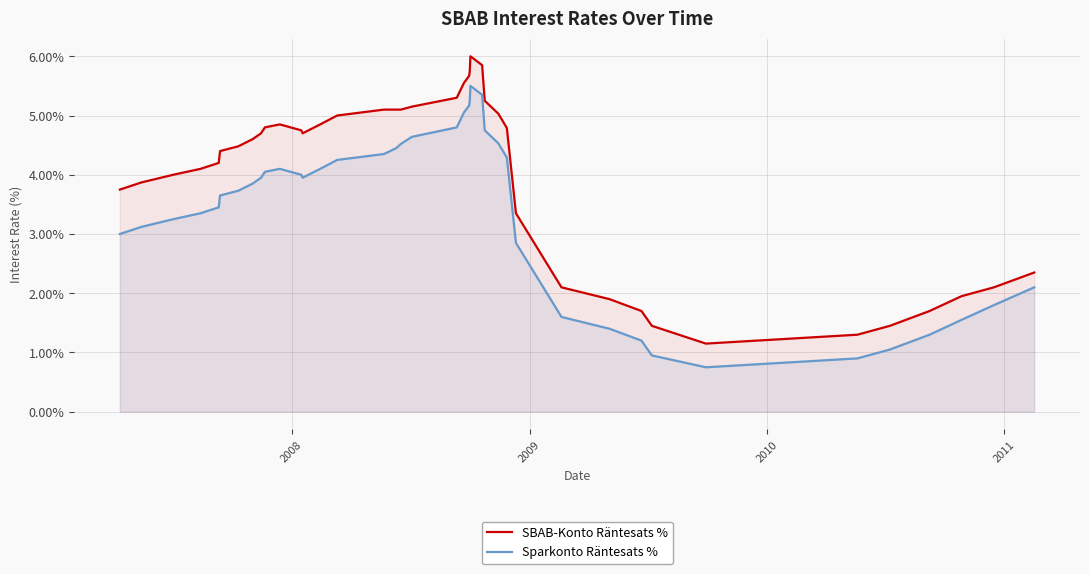

At how many categories does at least one series exceed 4?

25